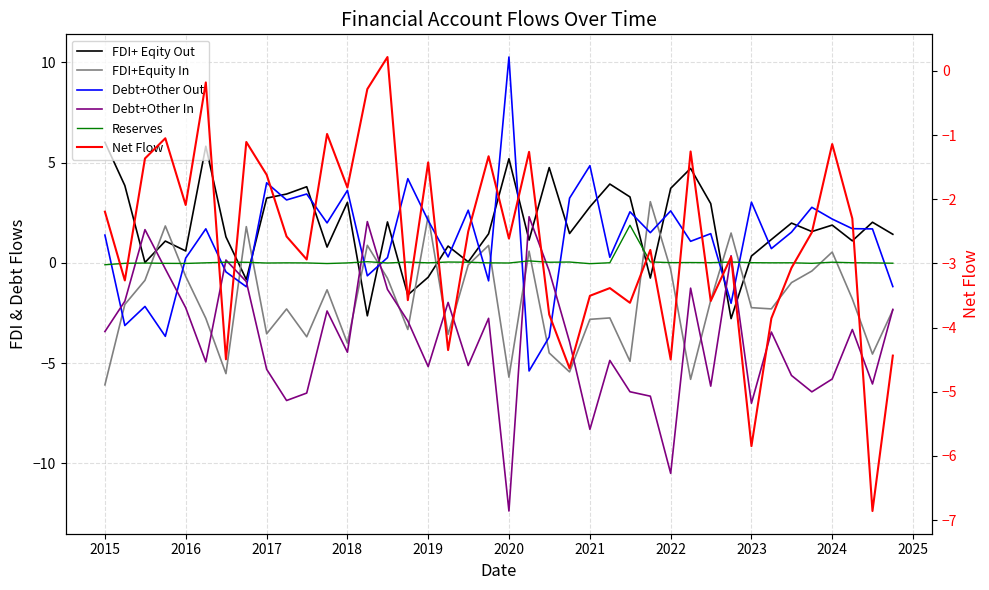

What is the highest value of the FDI+ Eqity Out series?

6.0